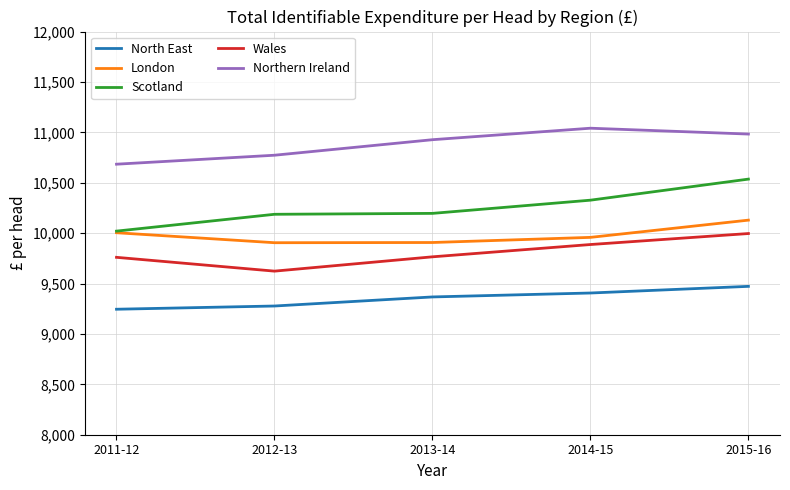

What is the difference between the maximum and minimum values in the North East series?

227